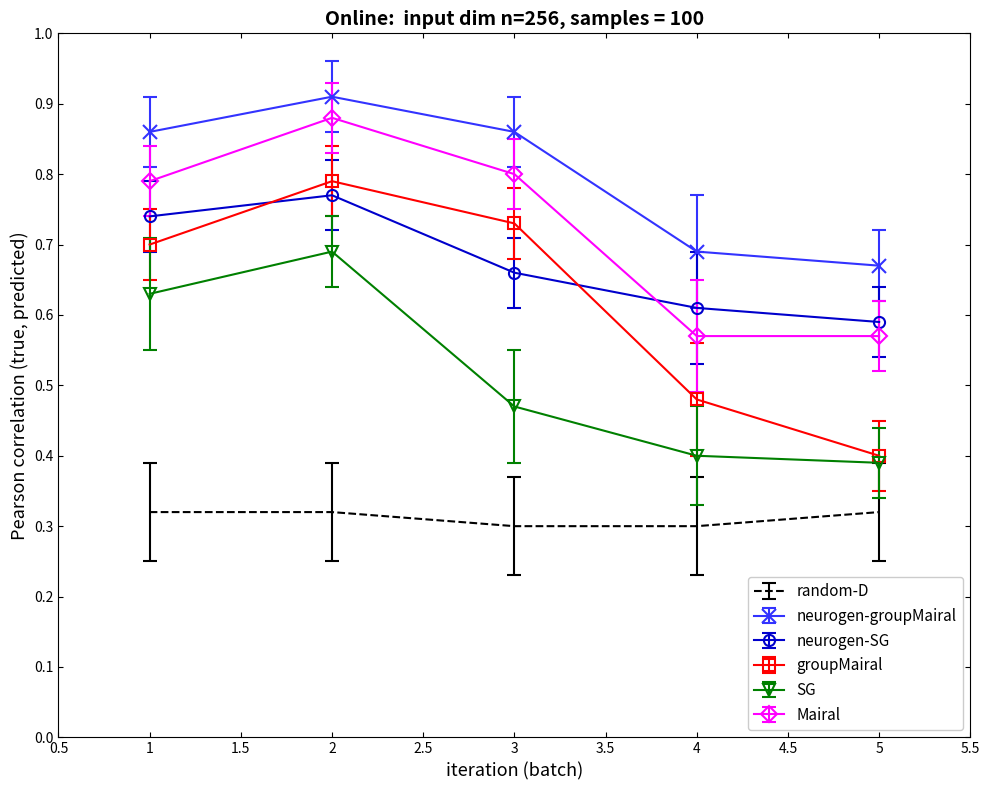

What is the total value across all series at 1?

4.0